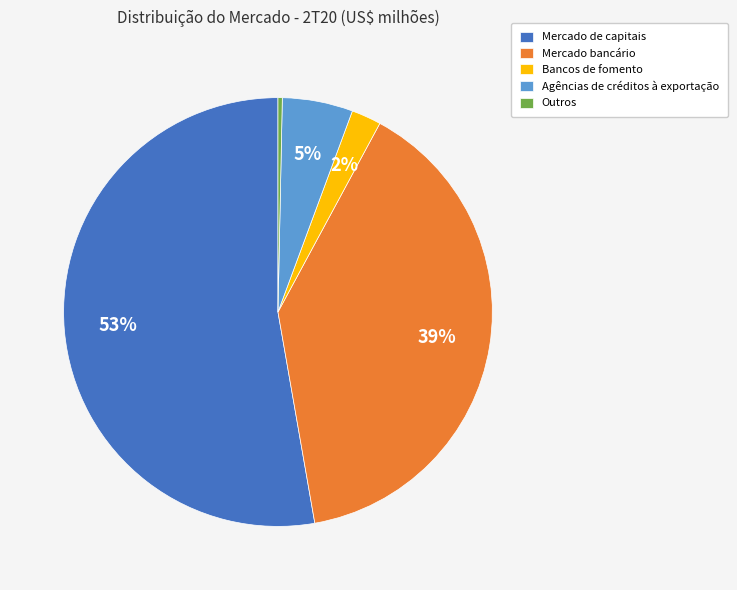

To the nearest percent, what is the average slice percentage?

20%